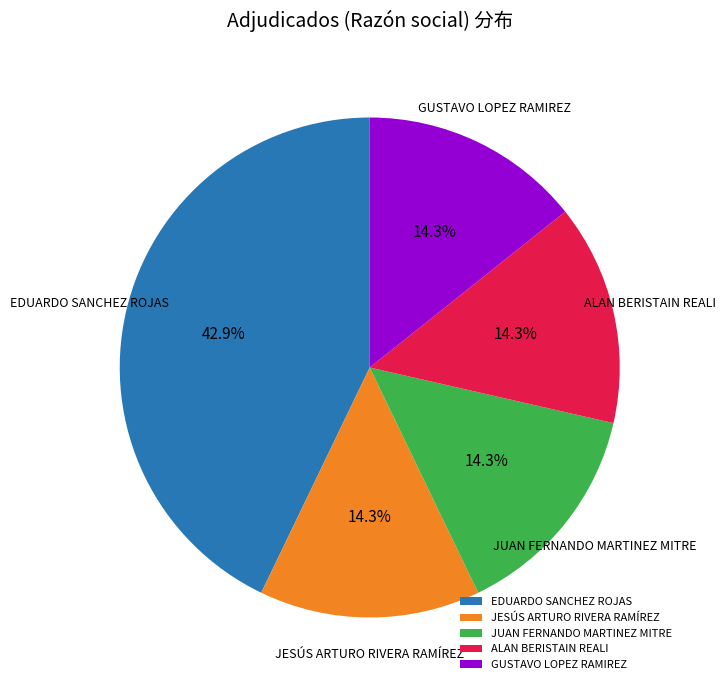

Between GUSTAVO LOPEZ RAMIREZ and EDUARDO SANCHEZ ROJAS, which is larger?

EDUARDO SANCHEZ ROJAS